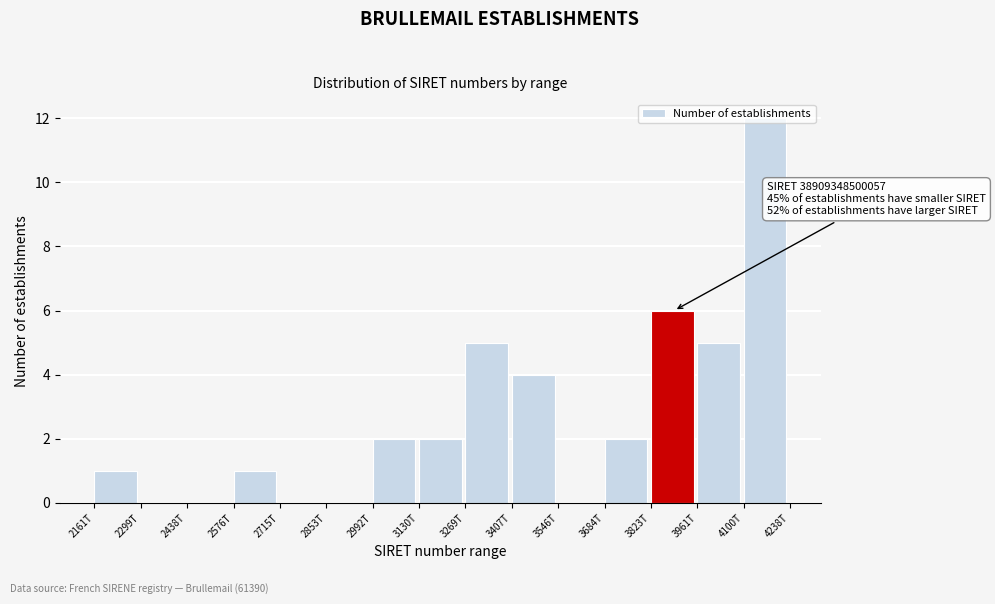

The chart shows a value of 5 at 3961T. True or false?

True